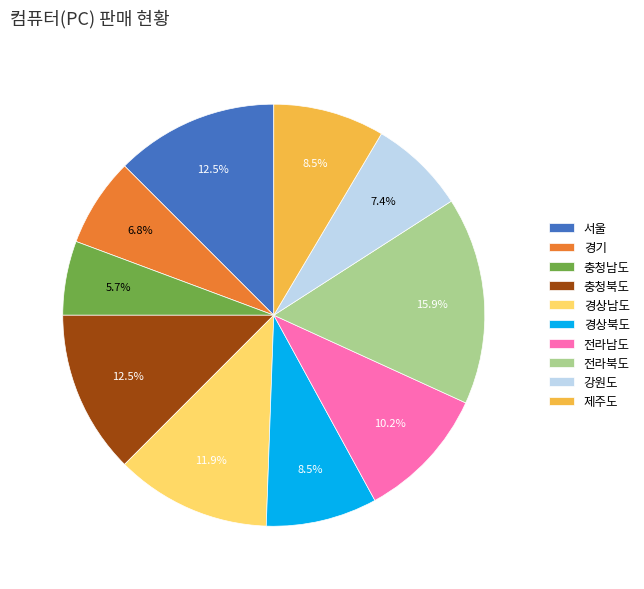

True or false: 경상북도 accounts for 19% of the total.

False